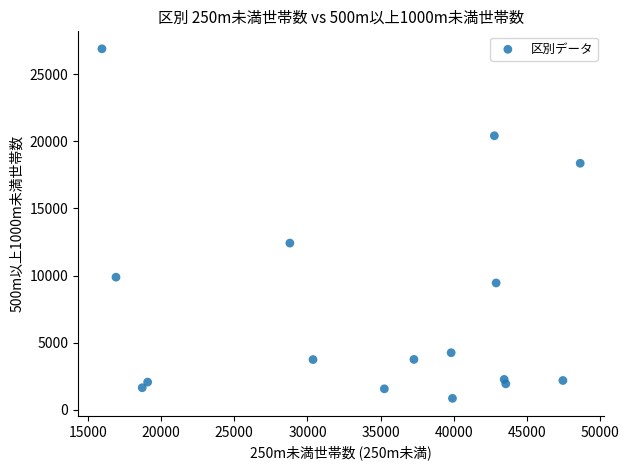

What is the range of X values (max minus min)?

32650